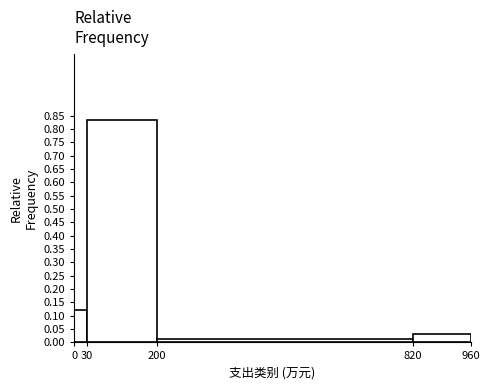

Over which range of the x-axis is the bar tallest?

30 to 200